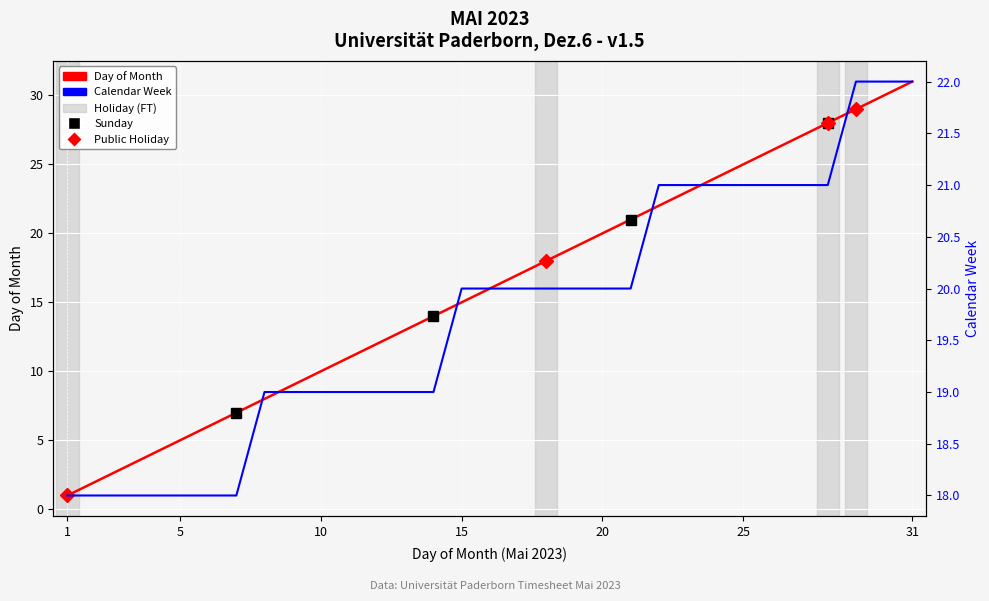

True or false: Day of Month and Calendar Week intersect in this chart.

False